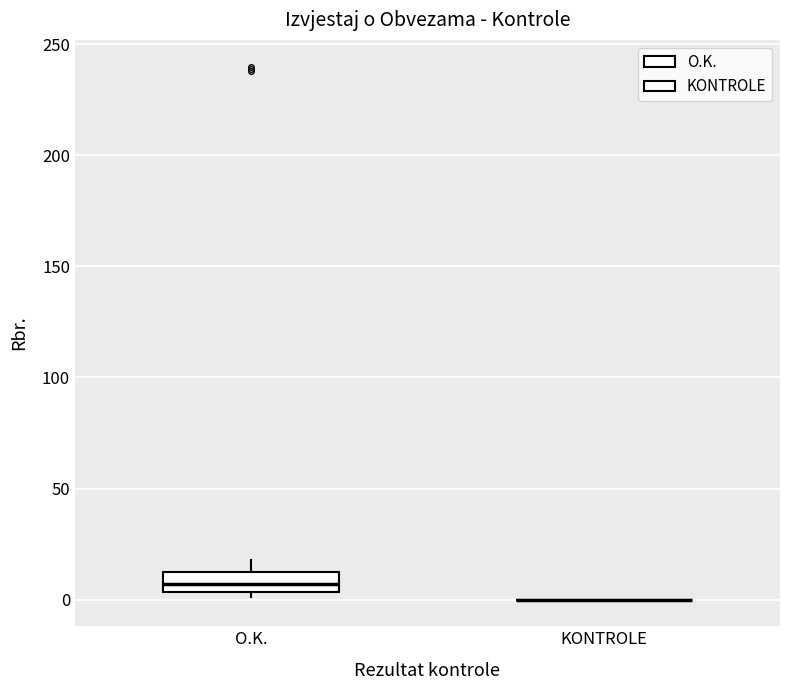

Which box is the tallest, from its lower edge to its upper edge?

O.K.